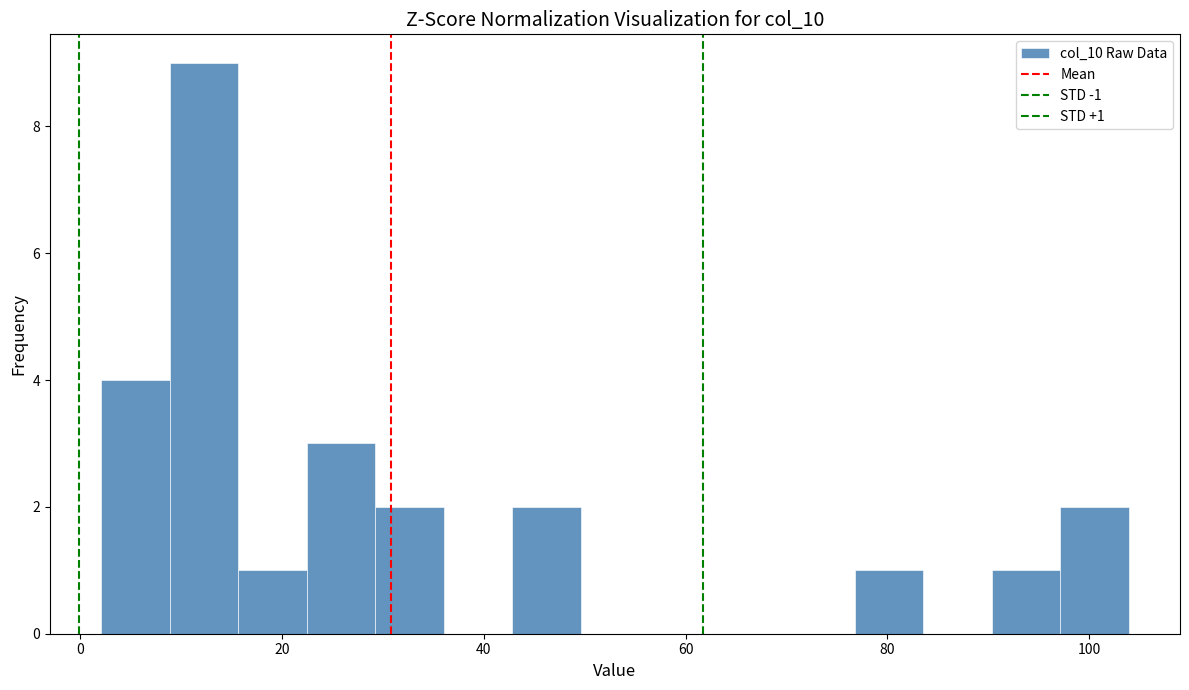

Read against the x-axis, roughly where is the centre of the tallest bar?

12